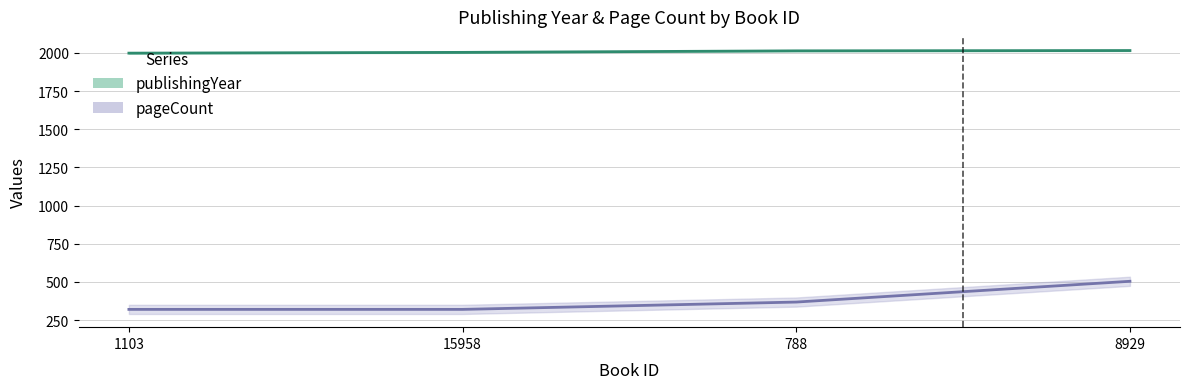

What is the maximum value for publishingYear?

2015